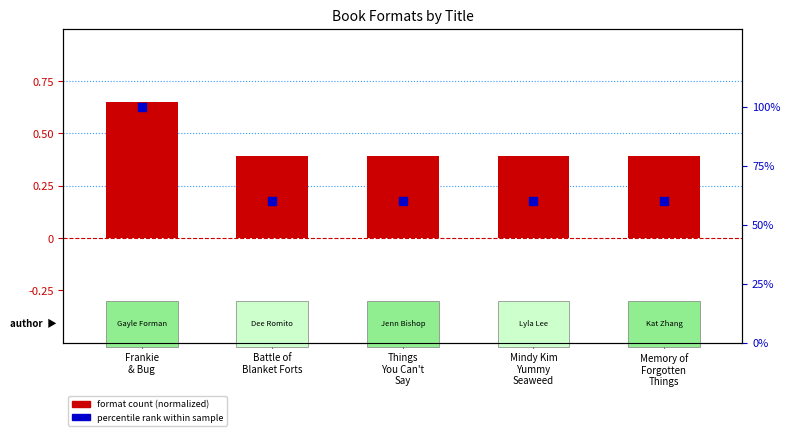

Is the value of format count (normalized) at Memory of
Forgotten
Things greater than the value of percentile rank within sample at Battle of
Blanket Forts?

No